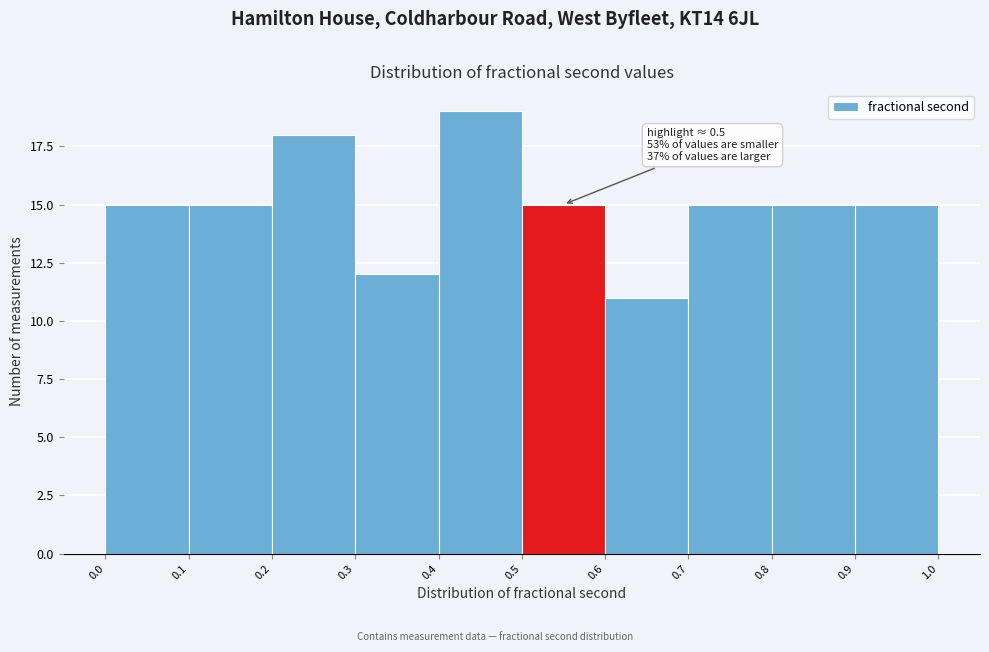

Which range on the x-axis has the tallest bar?

0.4 to 0.5